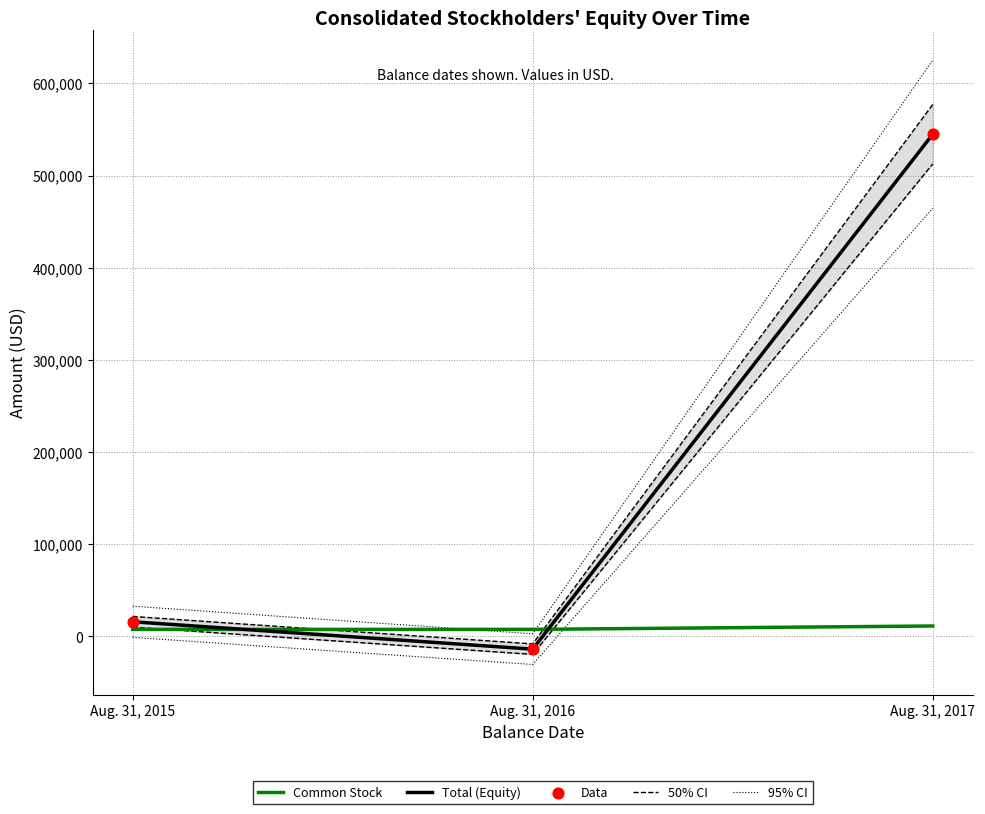

Is the value of 95% CI at Aug. 31, 2015 greater than the value of Data at Aug. 31, 2016?

Yes